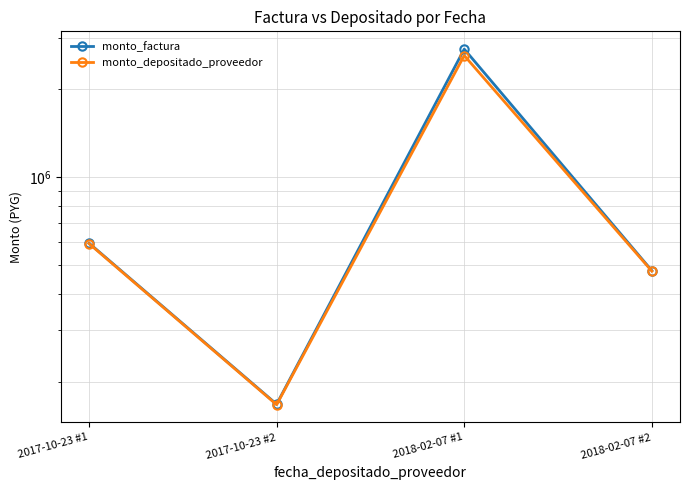

How many data points in monto_factura are above 596000?

1